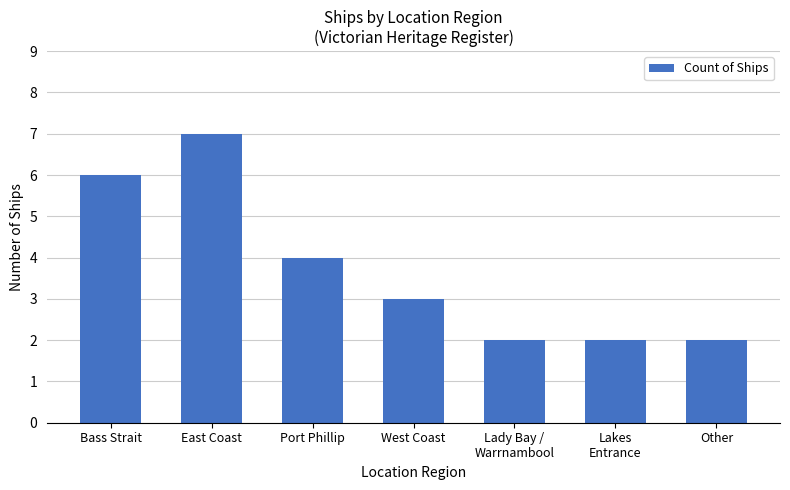

What is the difference between the second highest and second lowest values?

4